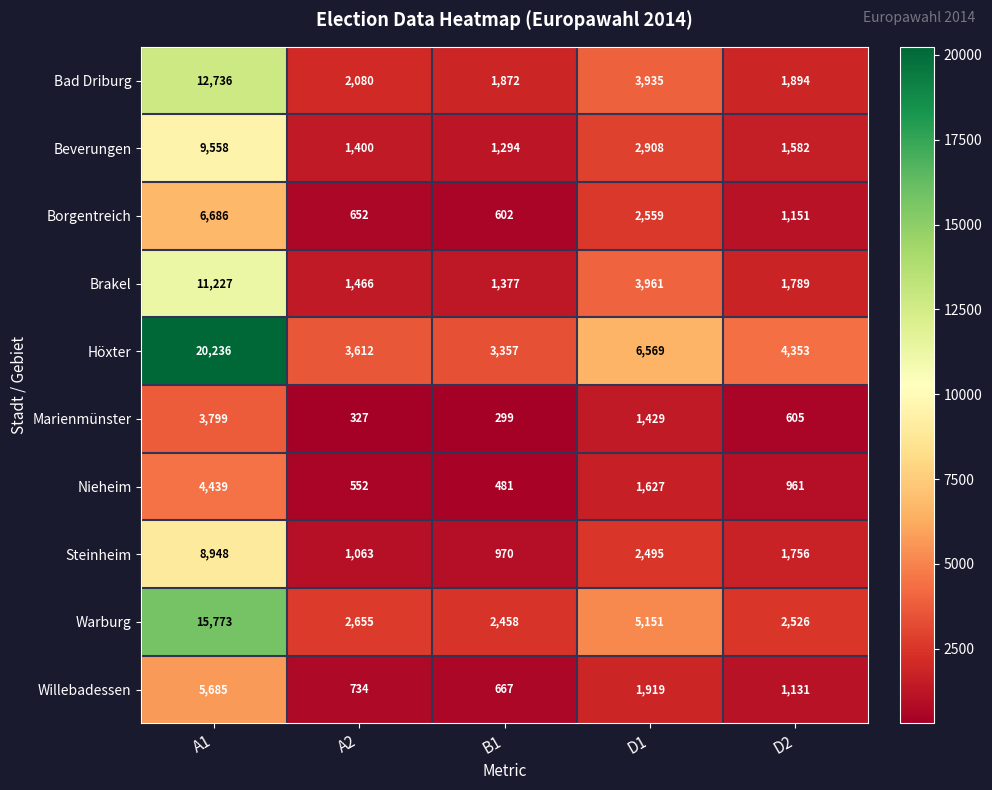

Which label corresponds to the smallest value in the chart?

B1